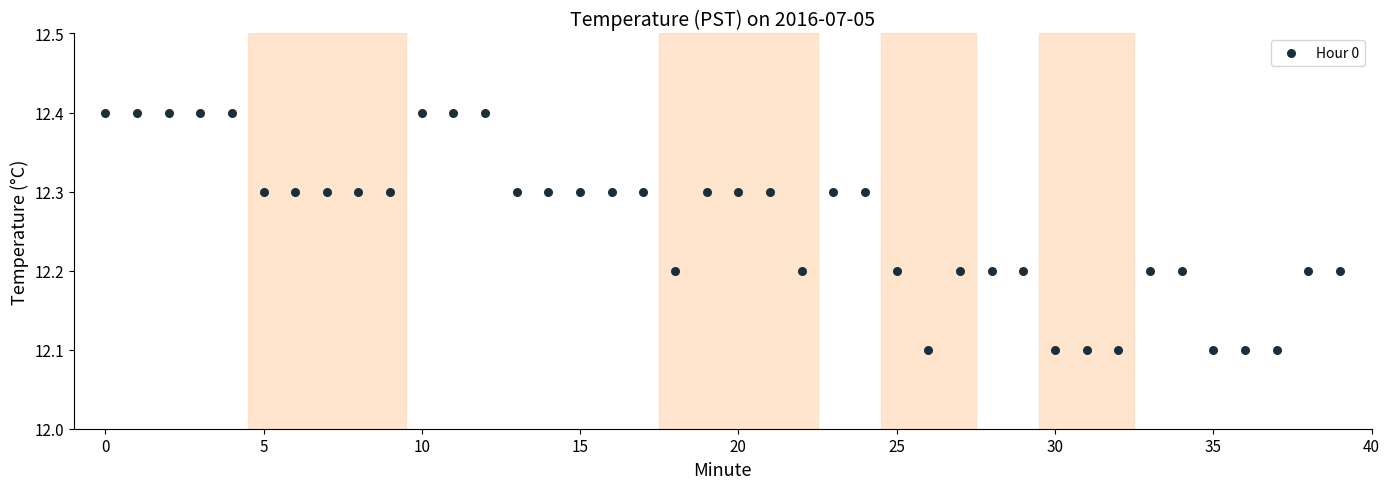

What is the range of Y values (max minus min)?

0.3